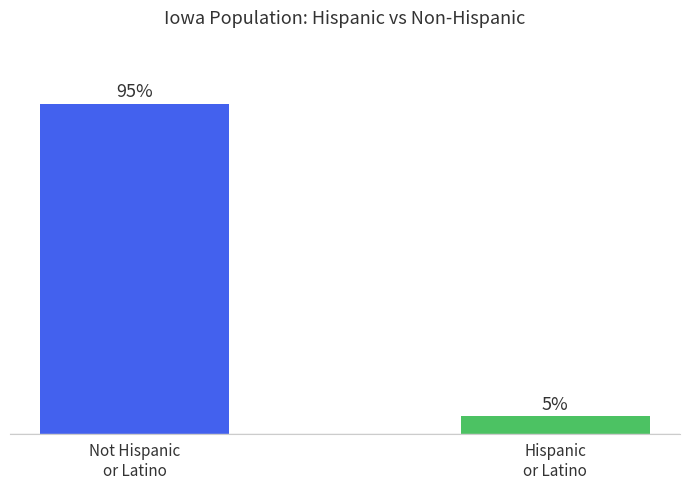

Are the bars horizontal?

No